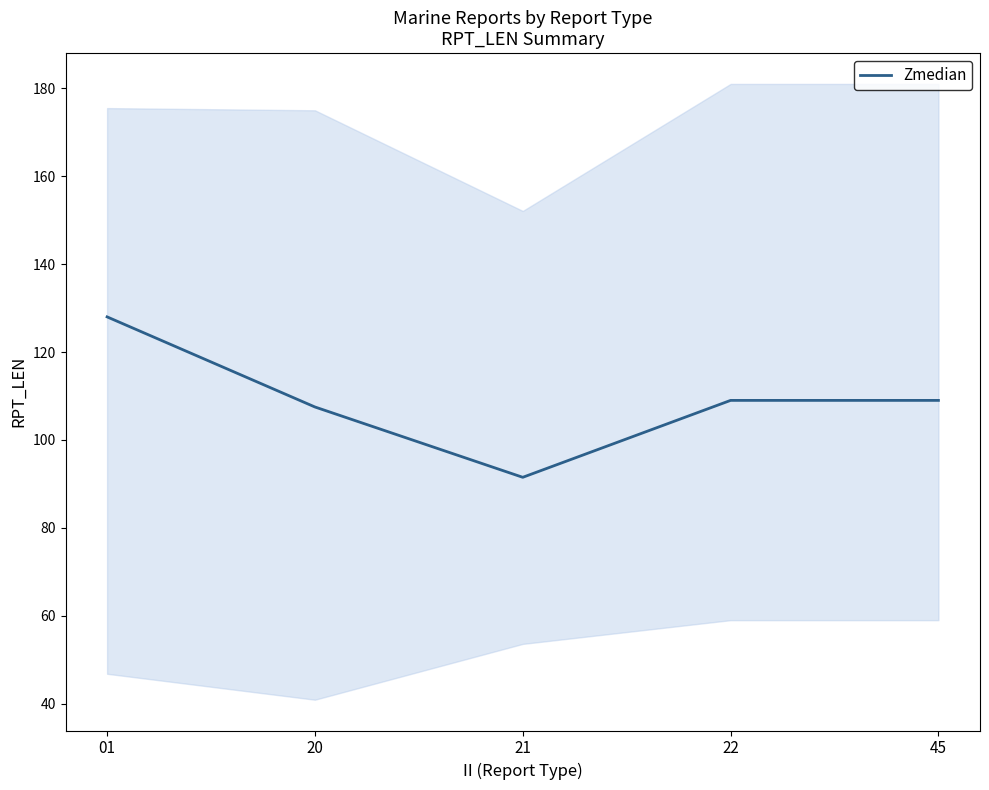

What is the difference between the second highest and minimum values?

17.5